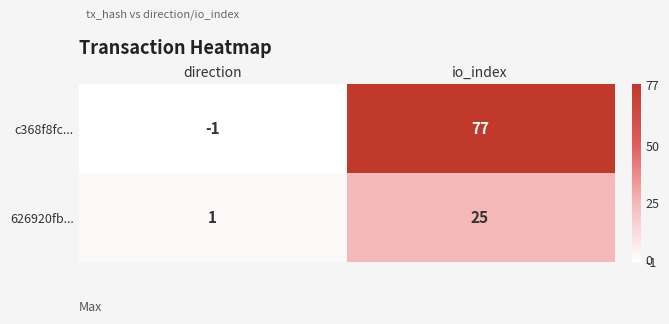

Is it true that 626920fb... equals 11 at io_index?

False